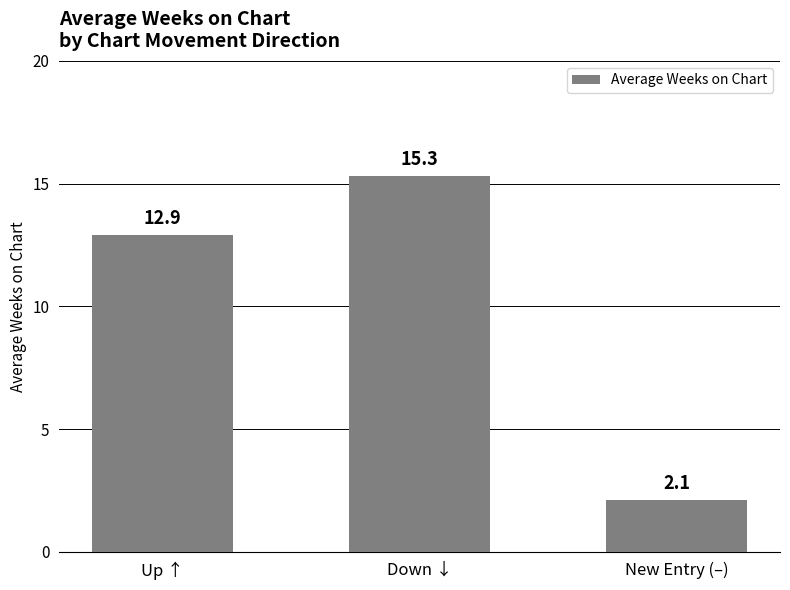

What is the label of the 3rd bar from the right?

Up ↑